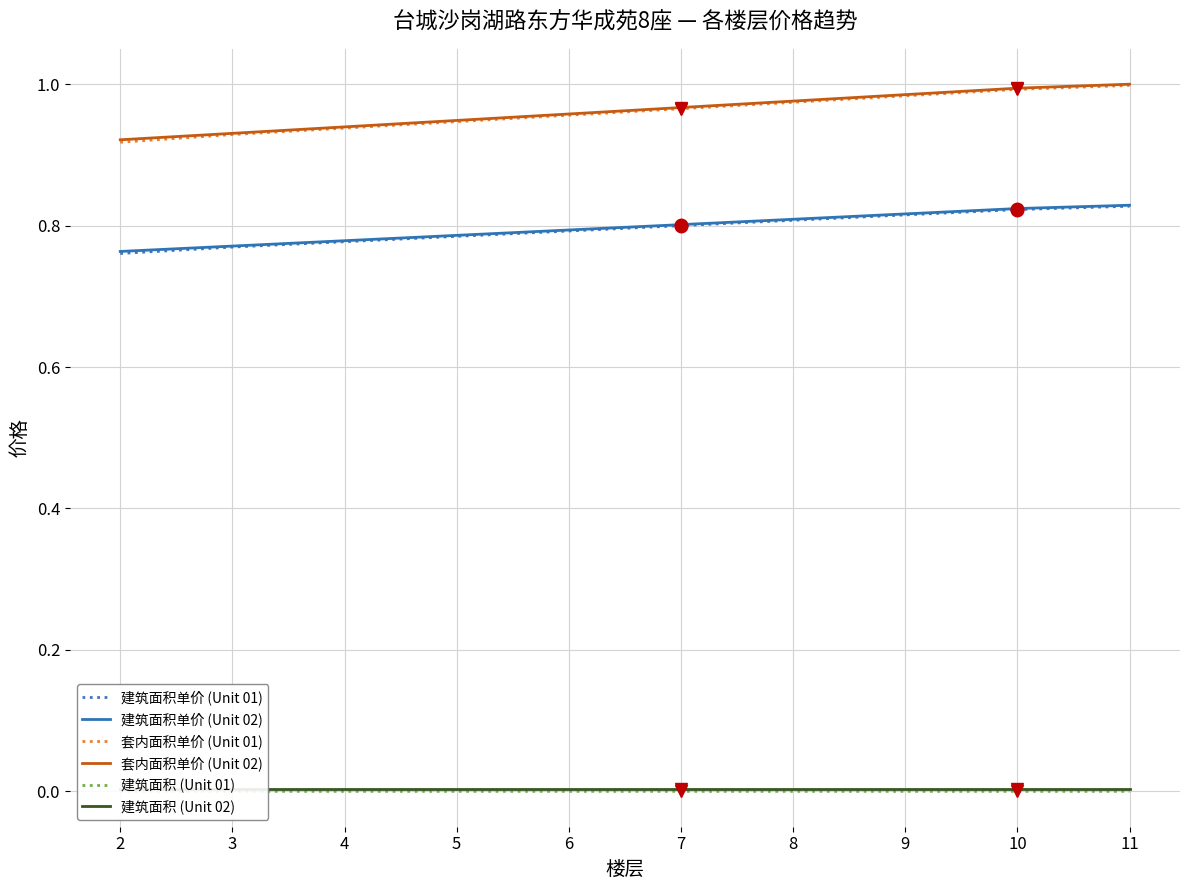

At 10, list the series in order from largest to smallest.

套内面积单价 (Unit 02), 套内面积单价 (Unit 01), 建筑面积单价 (Unit 02), 建筑面积单价 (Unit 01), 建筑面积 (Unit 02), 建筑面积 (Unit 01)